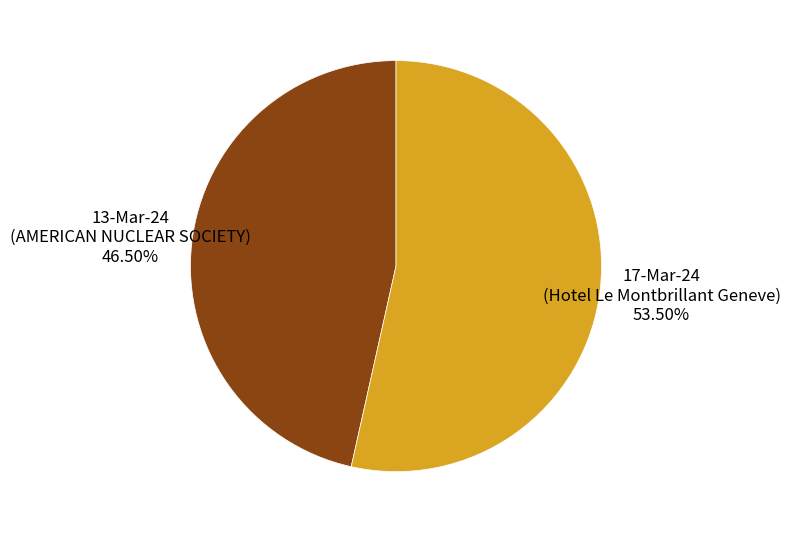

Which slice is the largest?

17-Mar-24